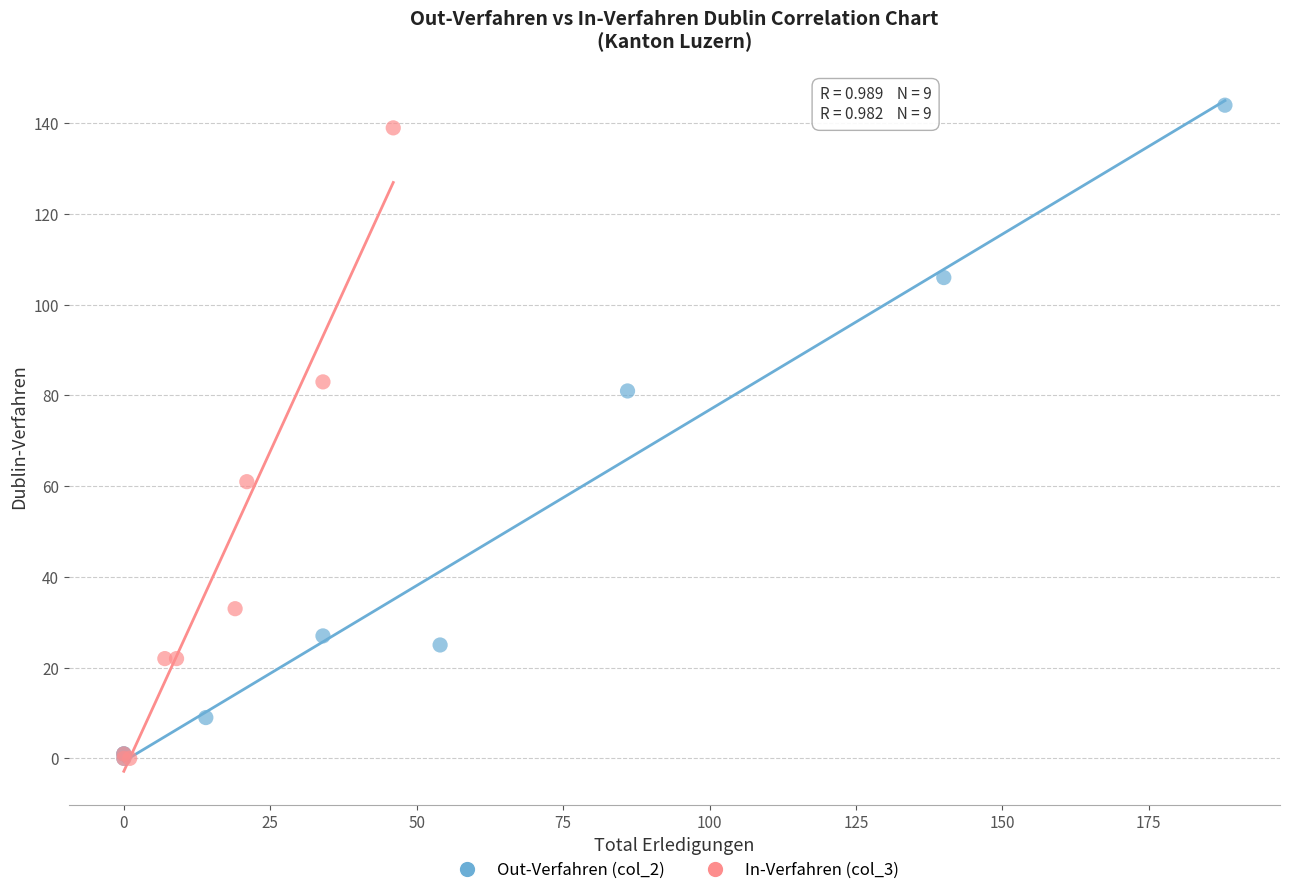

Which series contains the highest Y value?

Out-Verfahren (col_2)